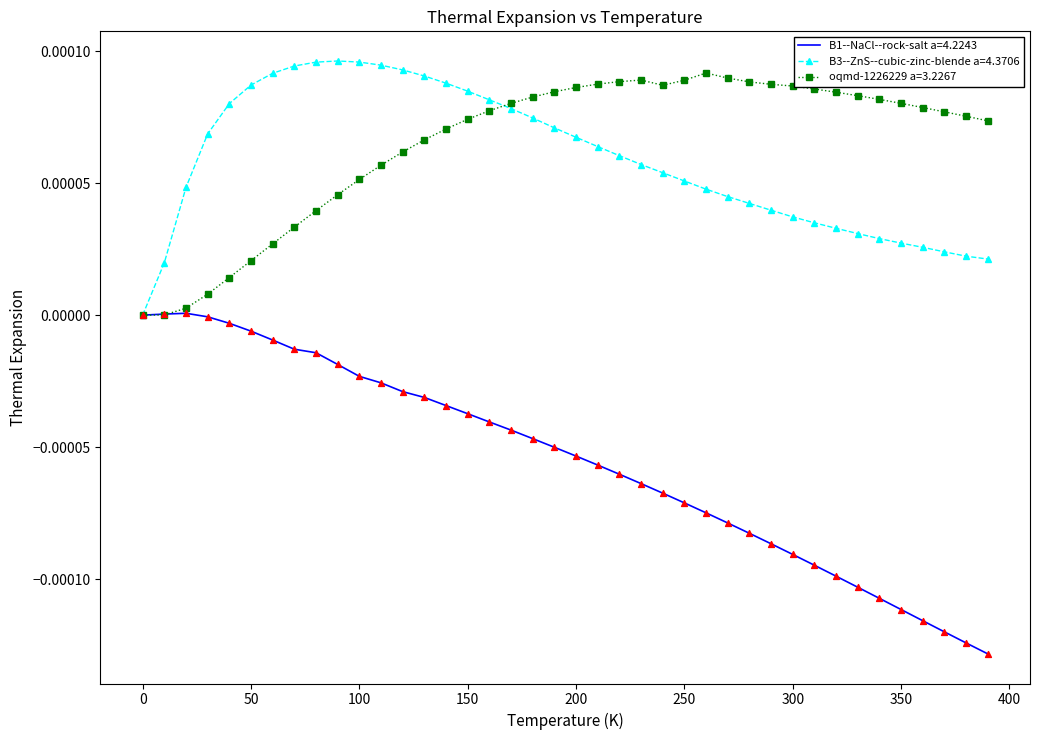

Which series has the largest range (max minus min)?

B1--NaCl--rock-salt a=4.2243